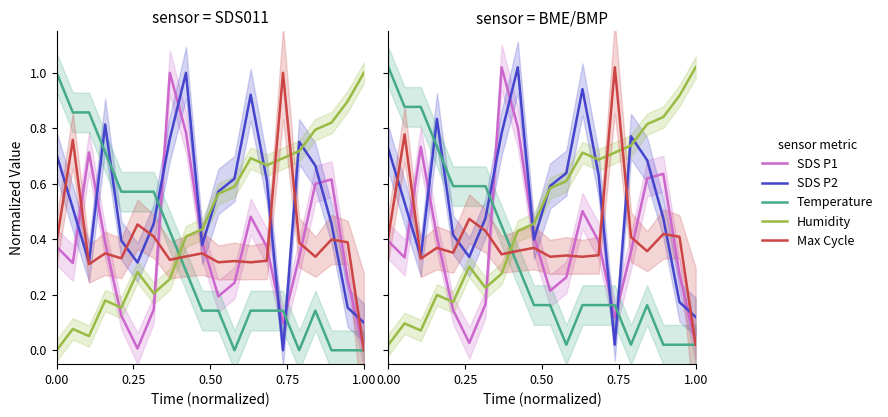

What is the average value of the SDS P1 series?

0.4